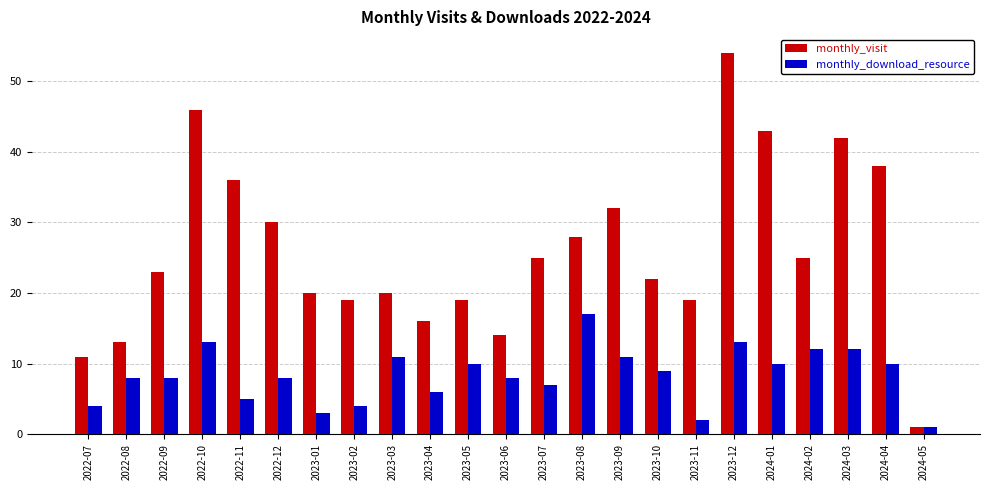

Which series has the largest range (max minus min)?

monthly_visit